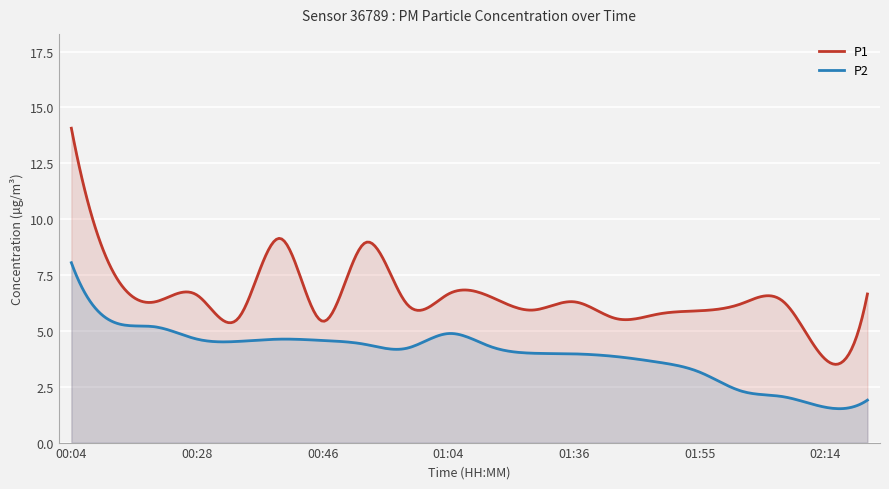

How many values in the P2 series are below 4?

8